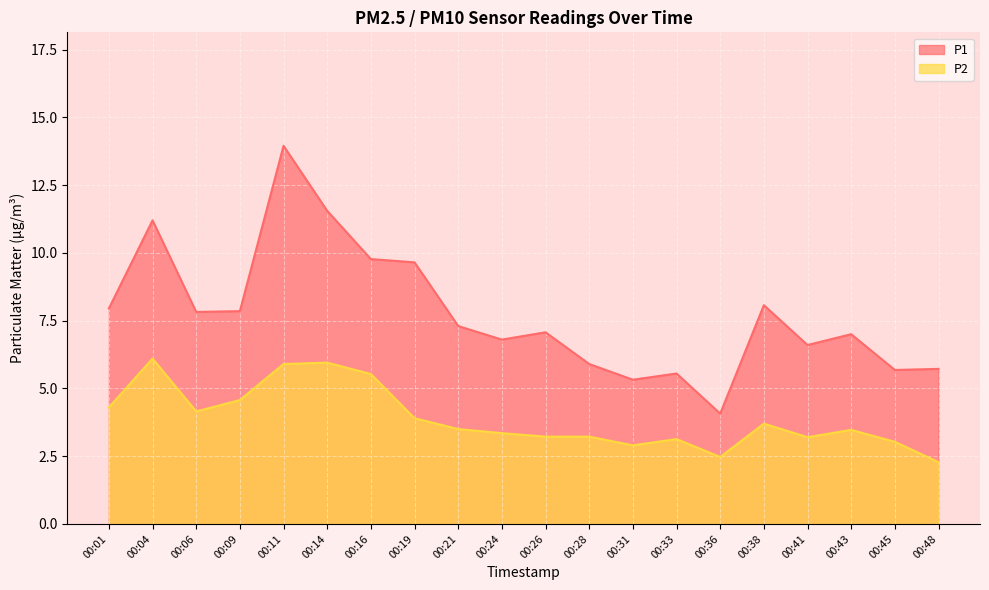

Between 00:01 and 00:09, which series saw the biggest shift?

P2